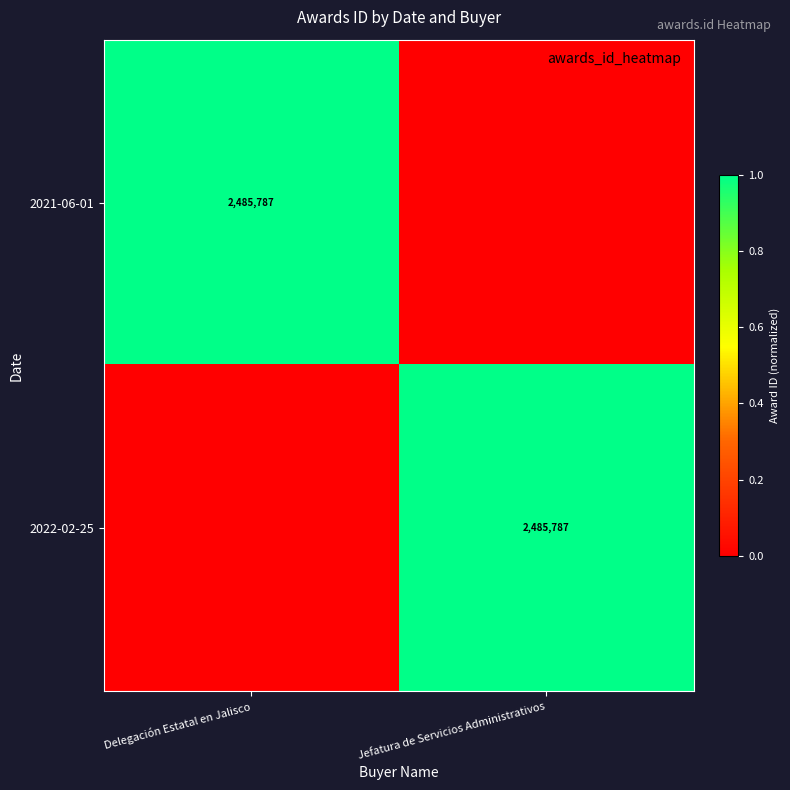

Rank the series by their maximum value, from highest to lowest.

2021-06-01, 2022-02-25